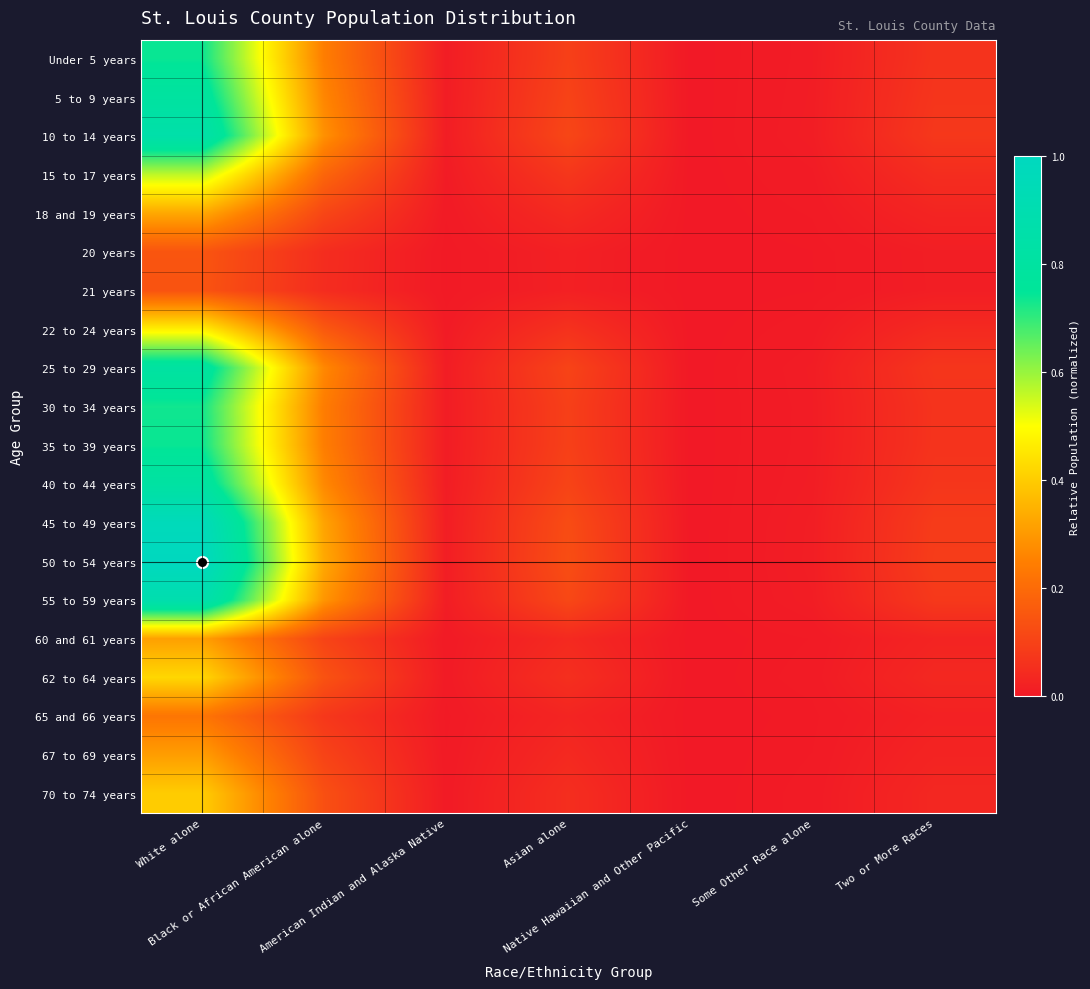

Count the number of data series in this chart.

20